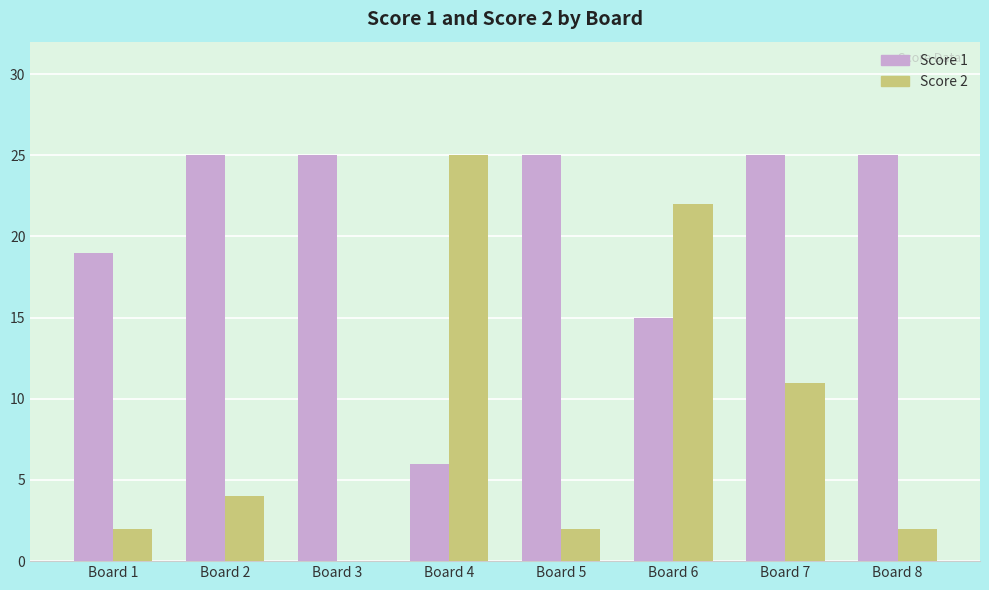

How many groups of bars are there?

8